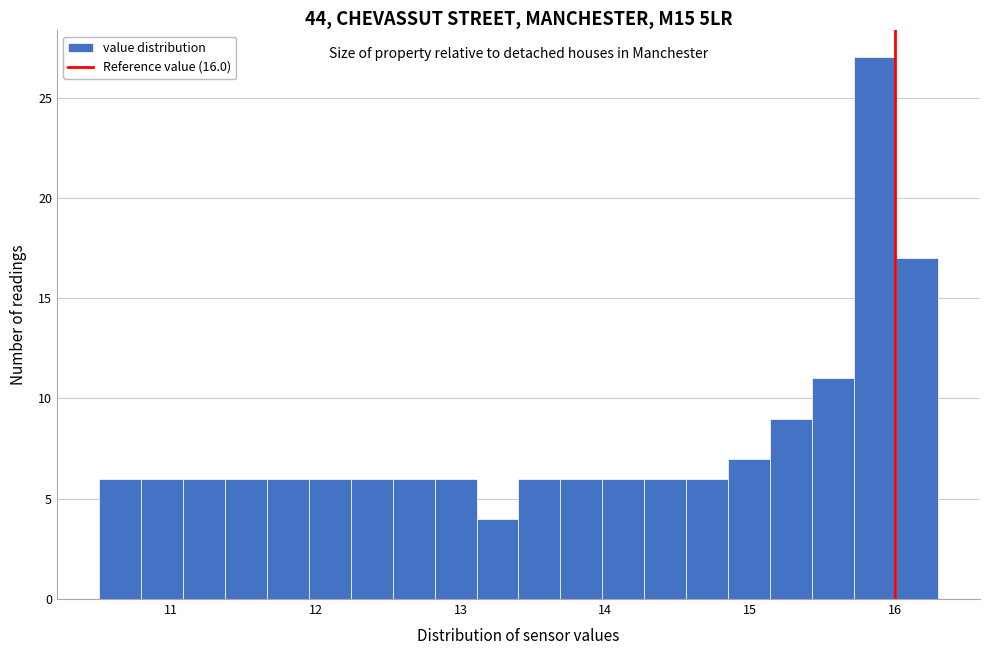

Around what value on the x-axis is the tallest bar? Give the approximate position of its centre, as read against the axis.

15.9